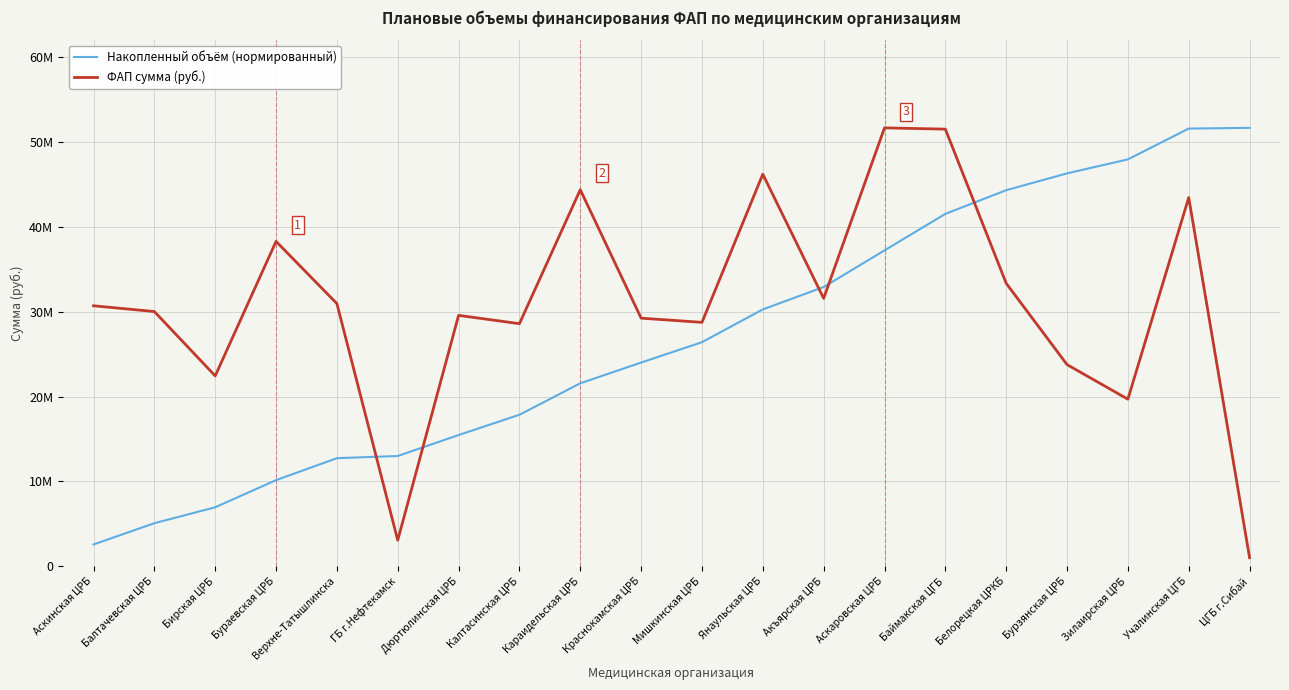

At which category does ФАП сумма (руб.) reach its first local valley?

Бирская ЦРБ